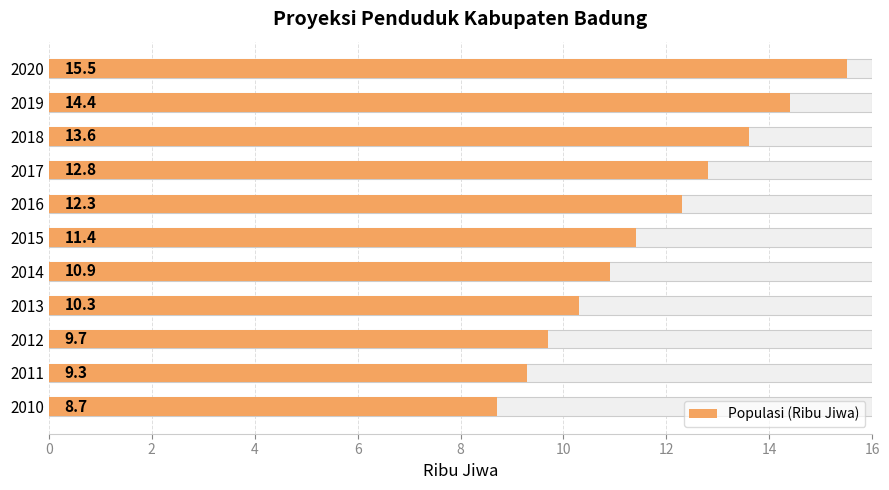

Reading left to right, transcribe all the data shown in this chart.

8.7	9.3	9.7	10.3	10.9	11.4	12.3	12.8	13.6	14.4	15.5